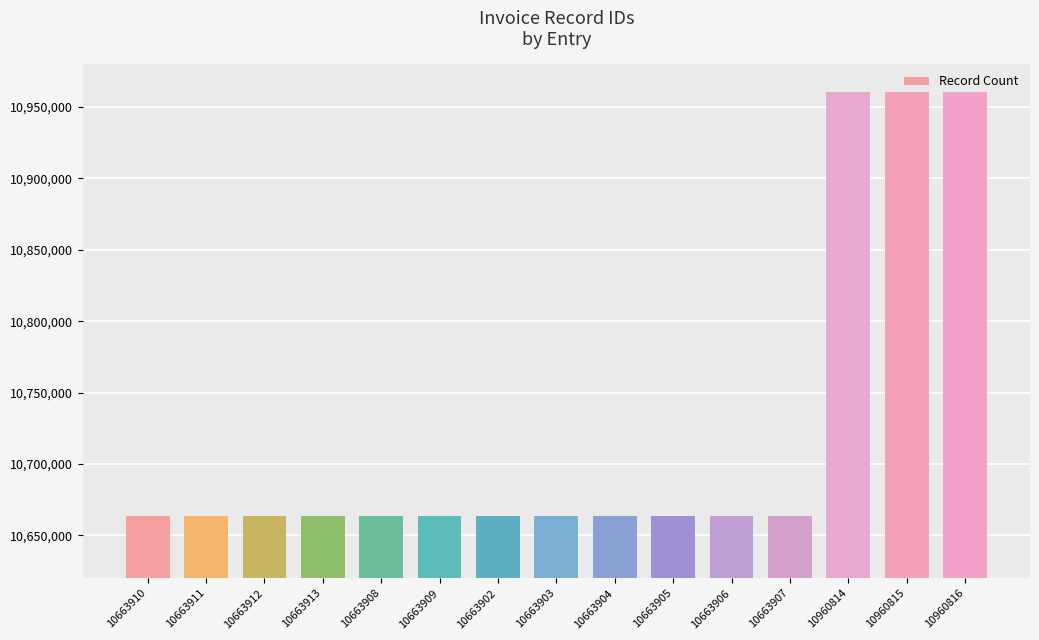

What is the label of the 6th bar from the right?

10663905